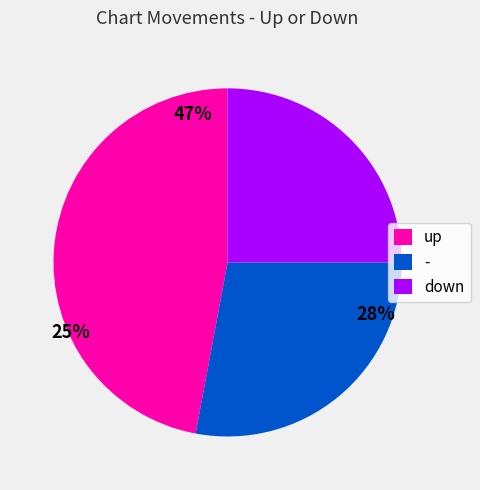

Which slice is the smallest?

down